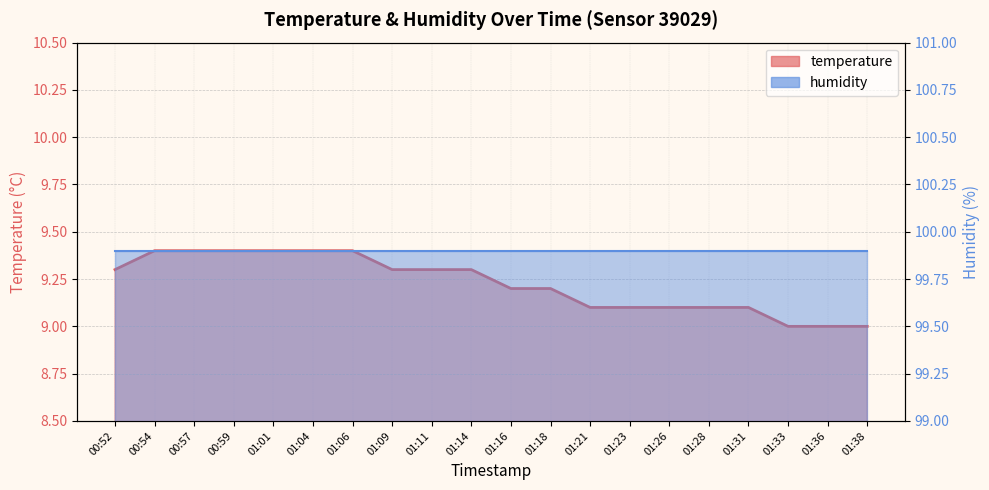

List the labels in order of value, largest first.

00:54, 00:57, 00:59, 01:01, 01:04, 01:06, 00:52, 01:09, 01:11, 01:14, 01:16, 01:18, 01:21, 01:23, 01:26, 01:28, 01:31, 01:33, 01:36, 01:38